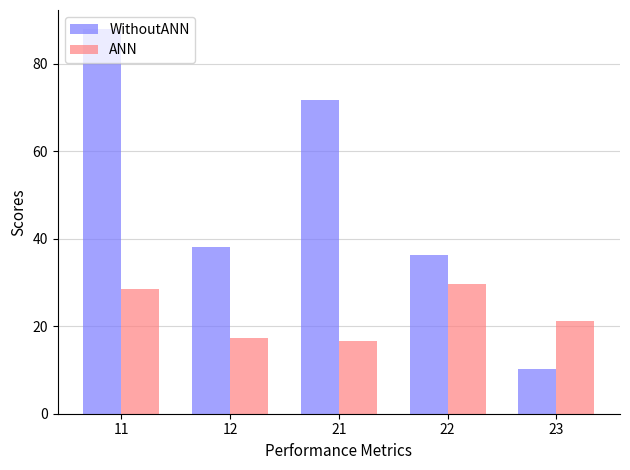

Which series has the largest total across all categories?

WithoutANN